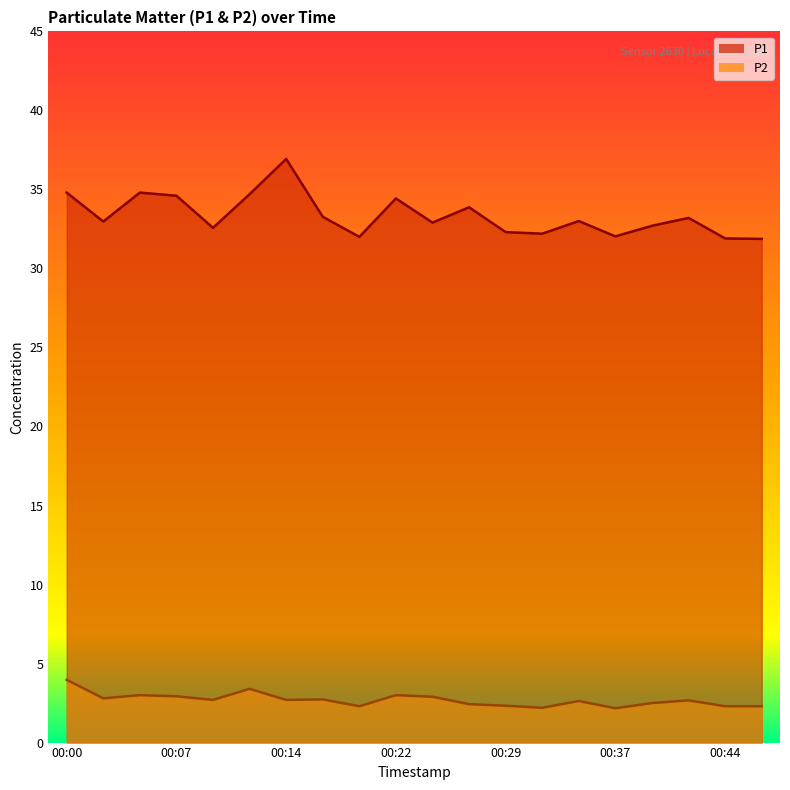

At which label does P2 reach its peak?

00:00